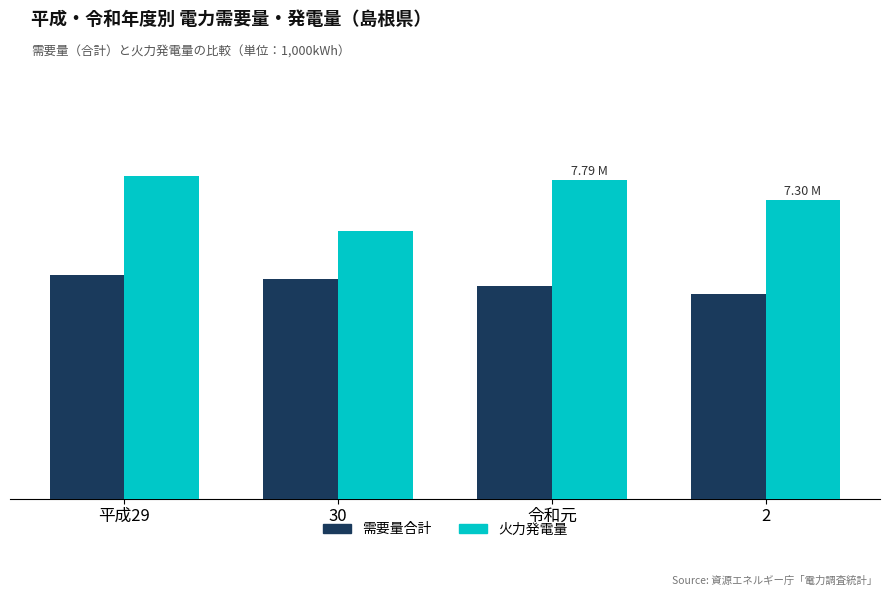

Reading left to right, transcribe all the data shown in this chart.

需要量合計: 5.5	5.4	5.2	5.0
火力発電量: 7.9	6.5	7.8	7.3